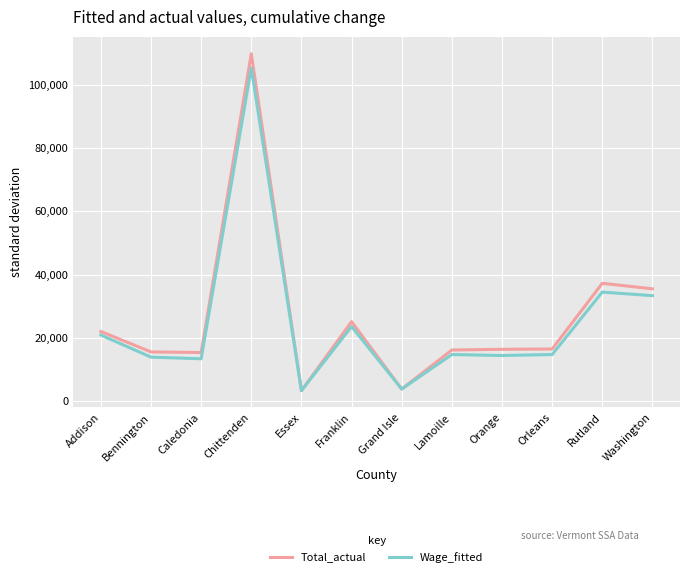

Rank the series at Caledonia from lowest to highest value.

Wage_fitted, Total_actual